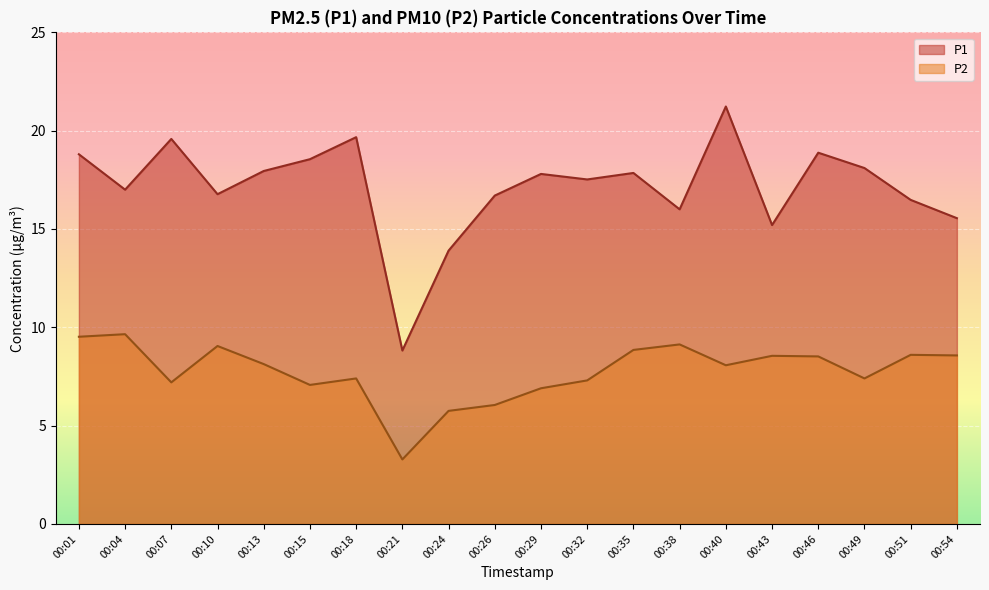

How many lines are shown in the chart?

2